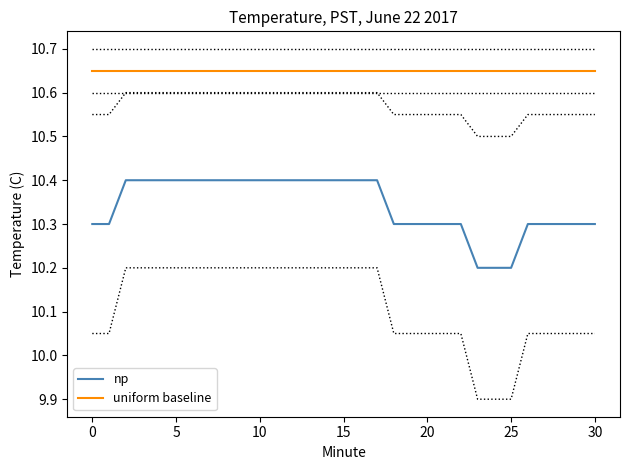

The value of np at 19 is 4.3. True or false?

False